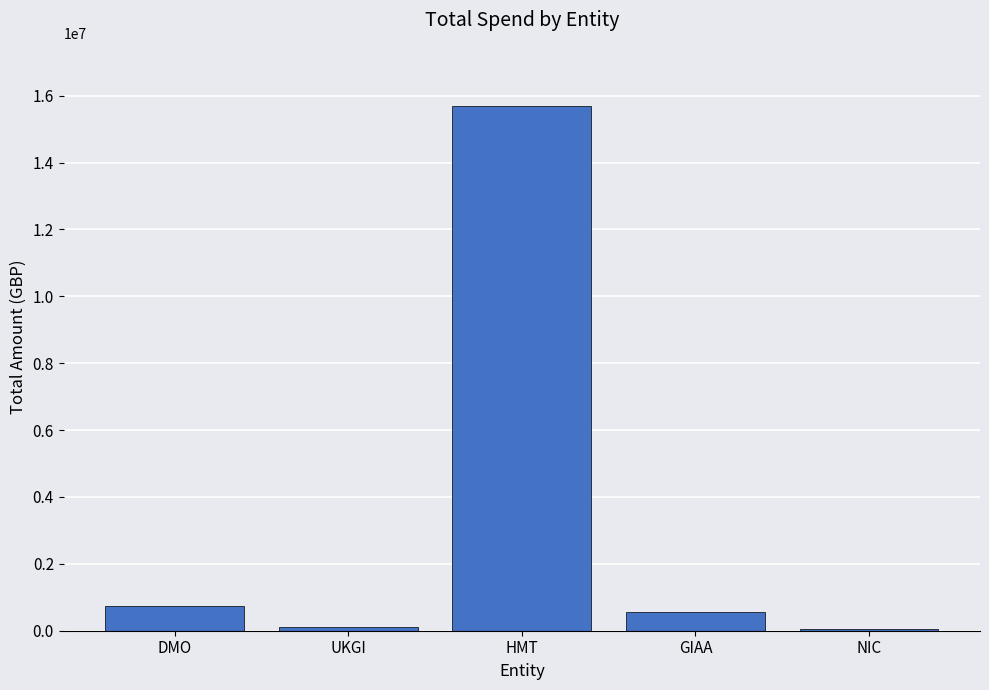

What is the maximum value shown in the chart?

15701740.9